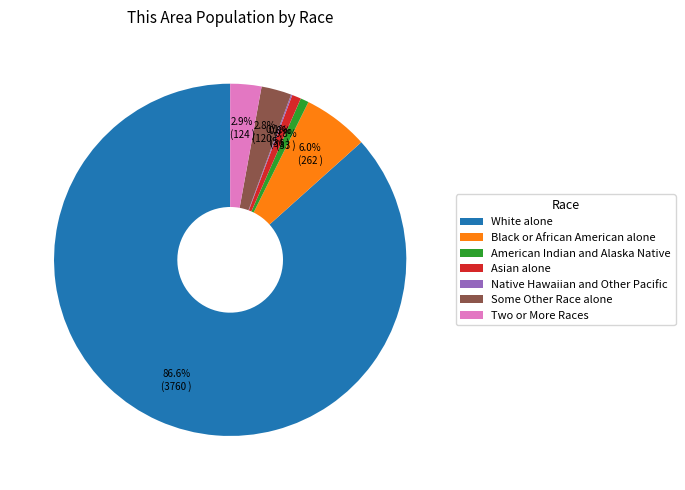

What is the largest slice in the pie chart?

White alone